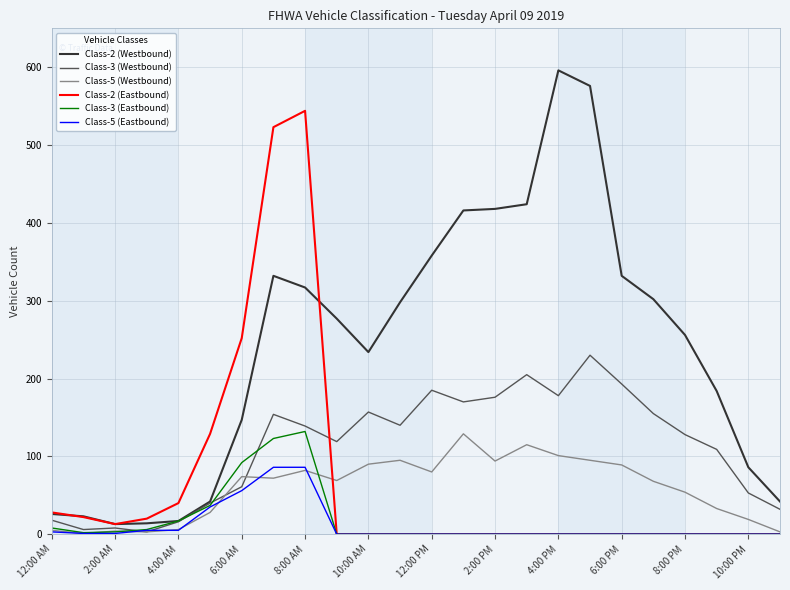

What is the greatest value displayed?

596